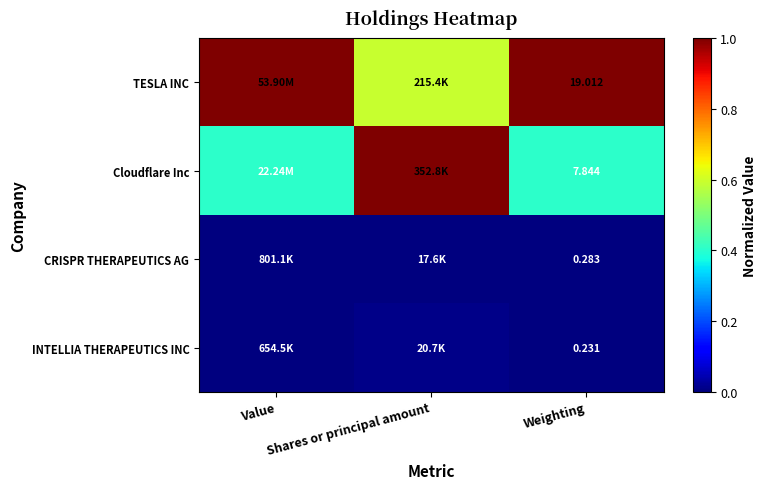

What is the spread (max minus min) of values at Shares or principal amount?

1.0